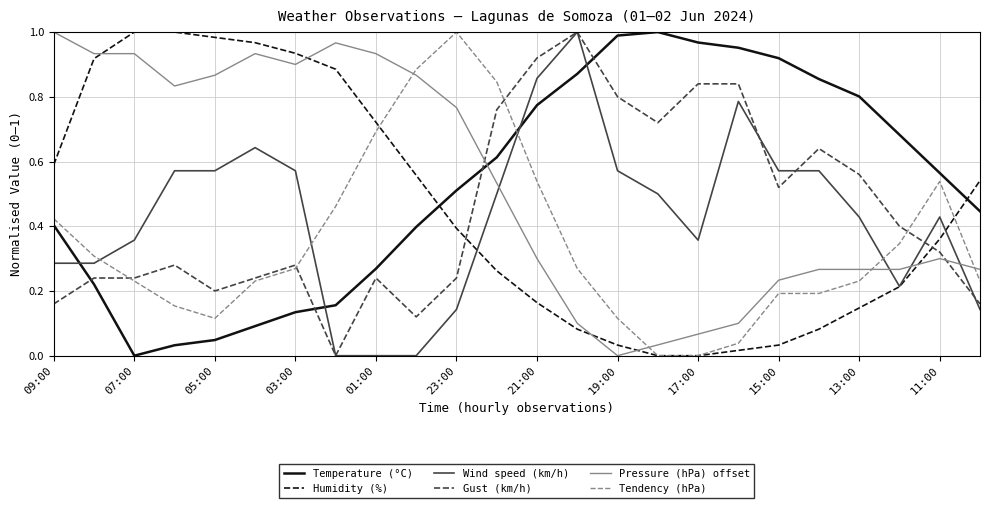

True or false: Wind speed (km/h) and Tendency (hPa) intersect in this chart.

True